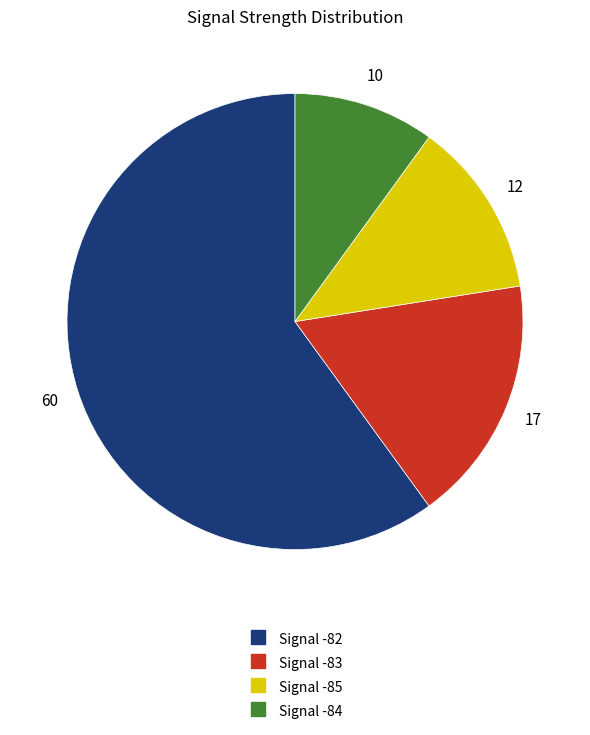

Is there any slice that represents more than half of the pie?

Yes